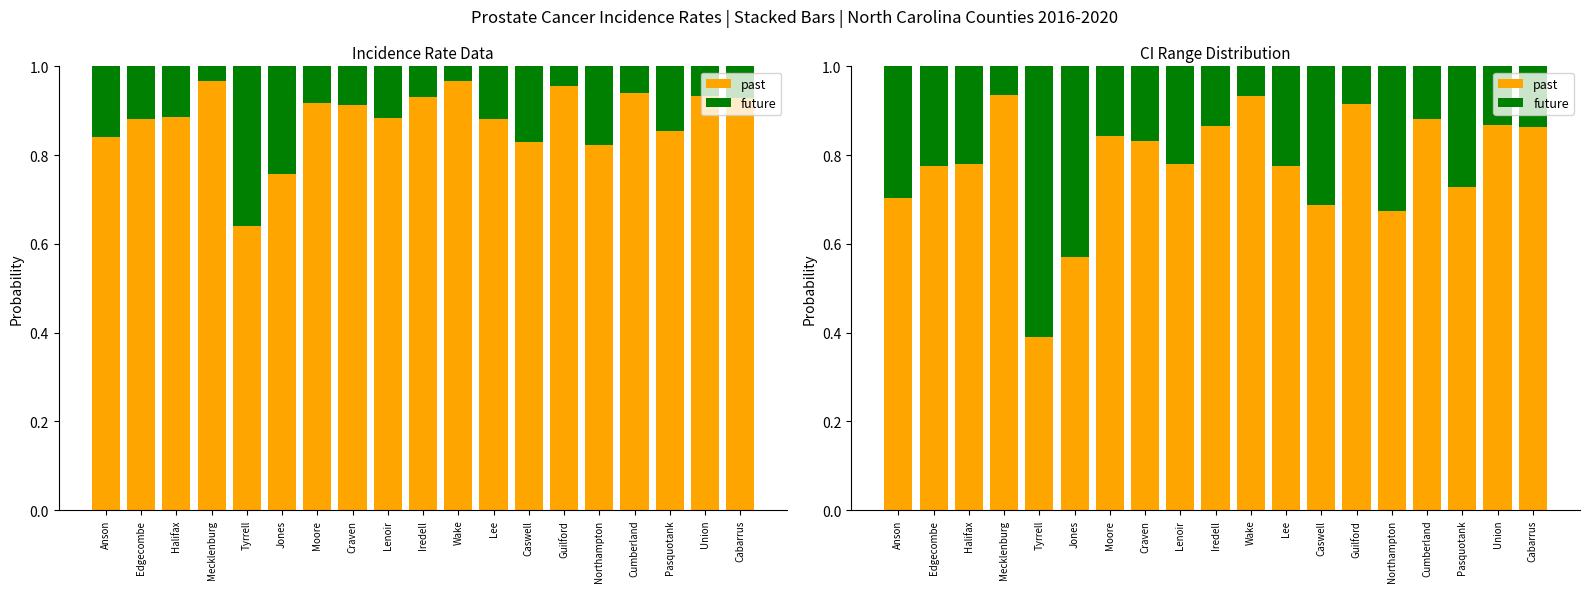

What position from the right is Pasquotank?

3